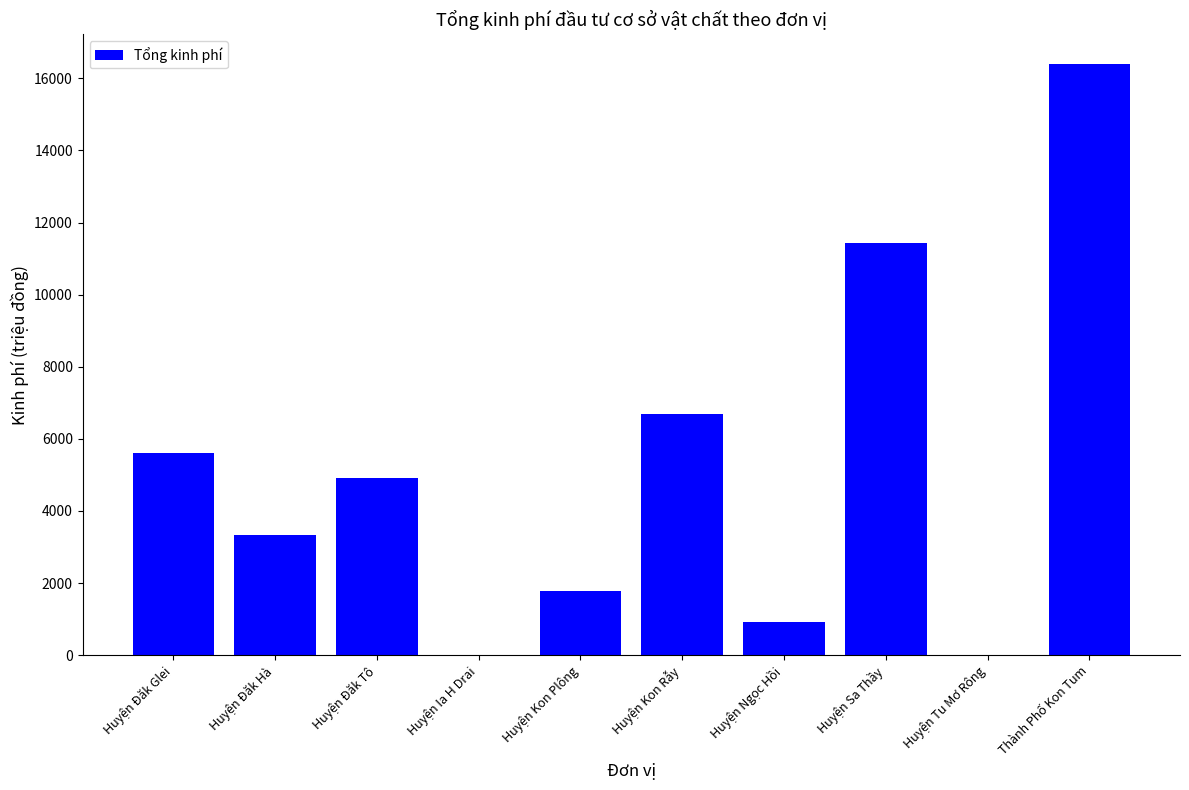

Count the number of data series in this chart.

1